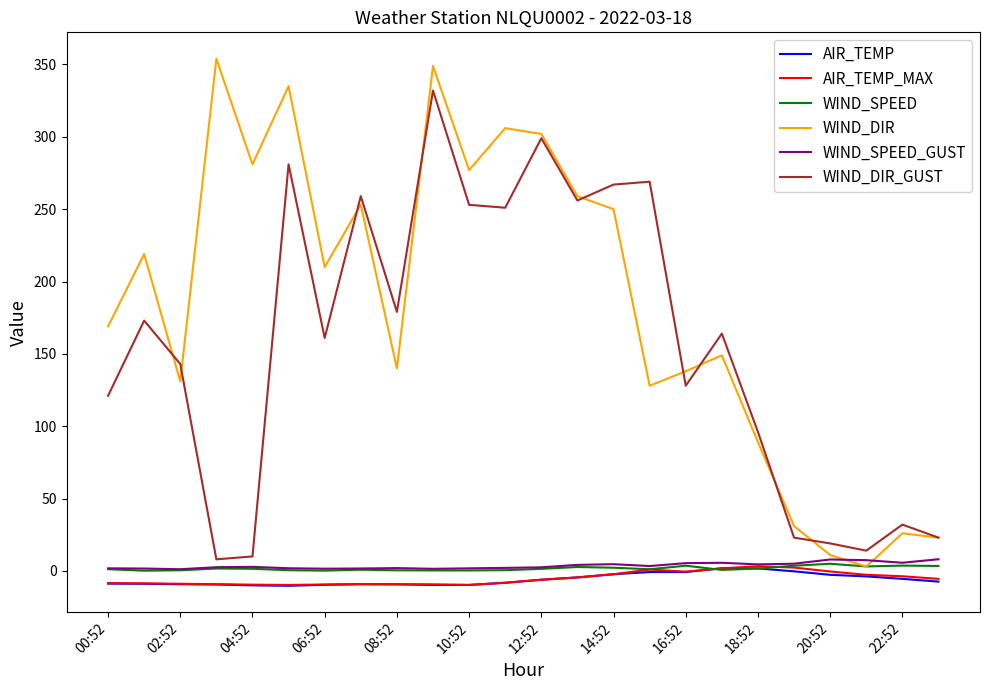

Which series has the largest total across all categories?

WIND_DIR